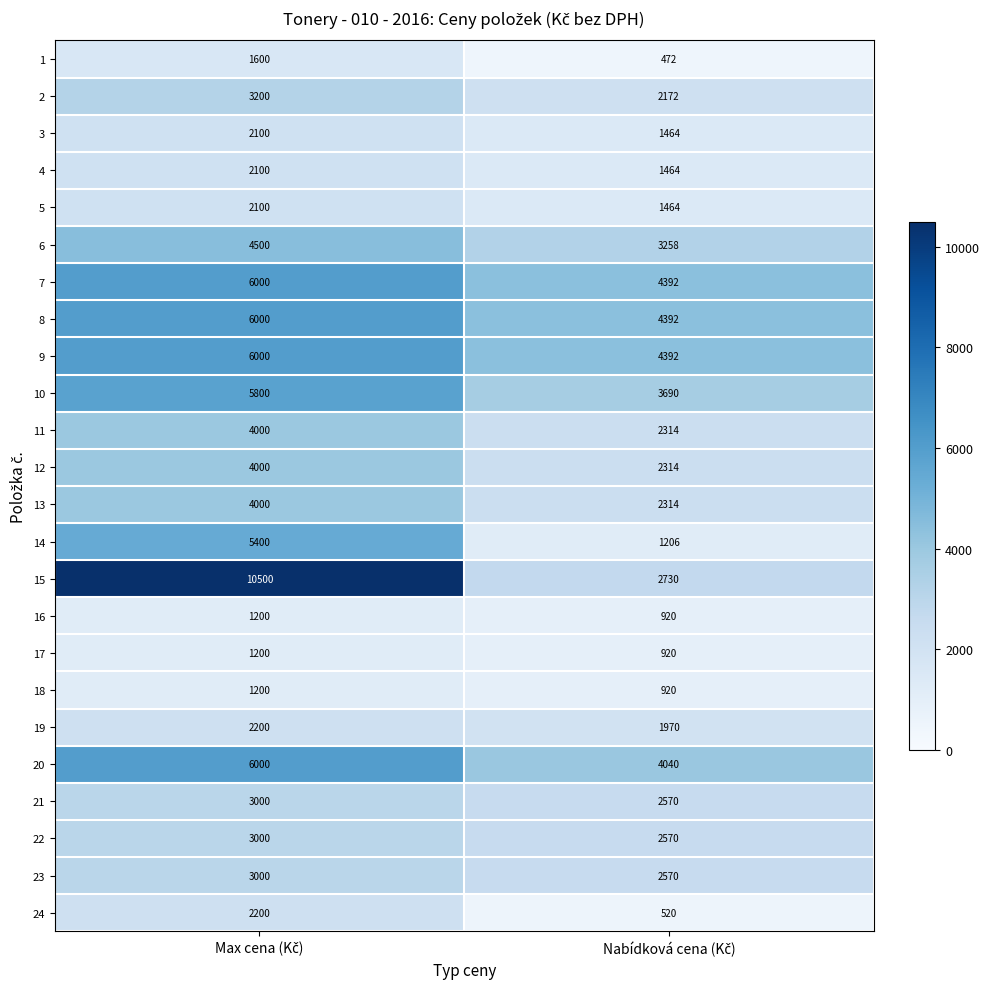

Which series has the widest spread of values?

15